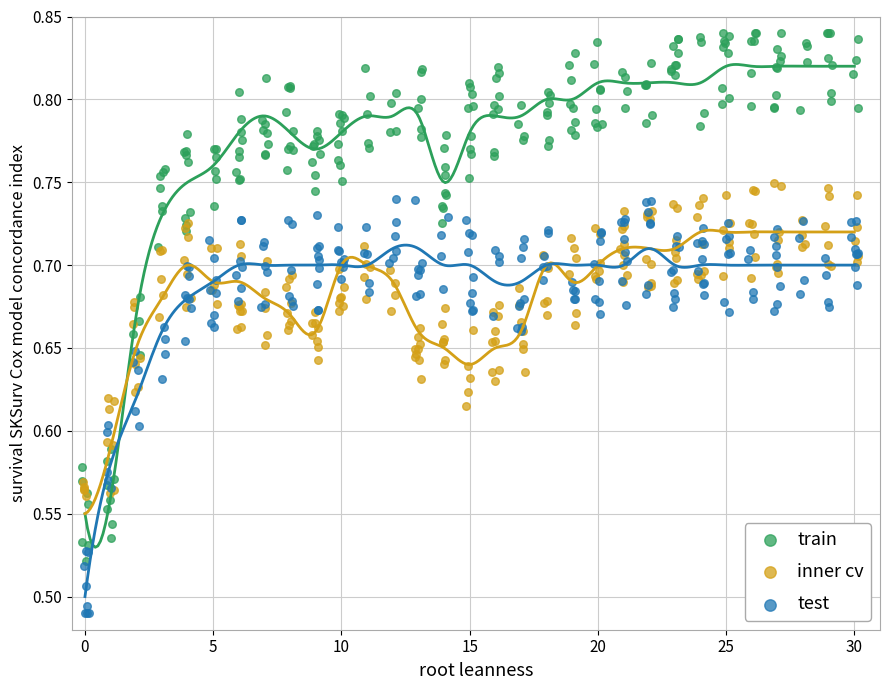

Which series contains the highest Y value?

train